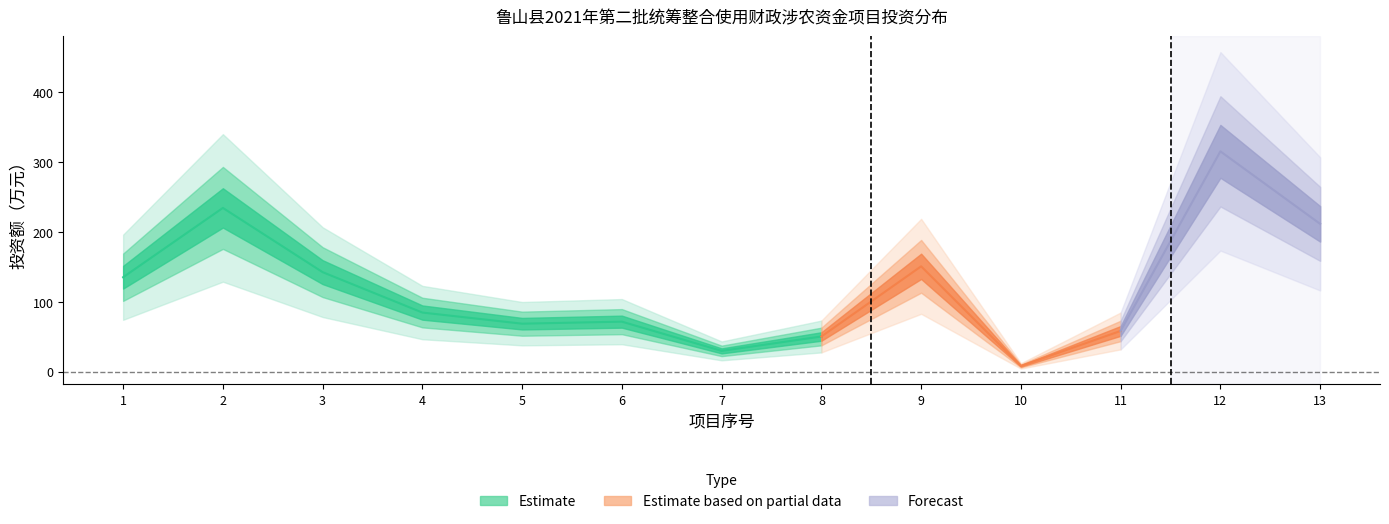

Is the value of Forecast at 9 greater than the value of Estimate based on partial data at 12?

No